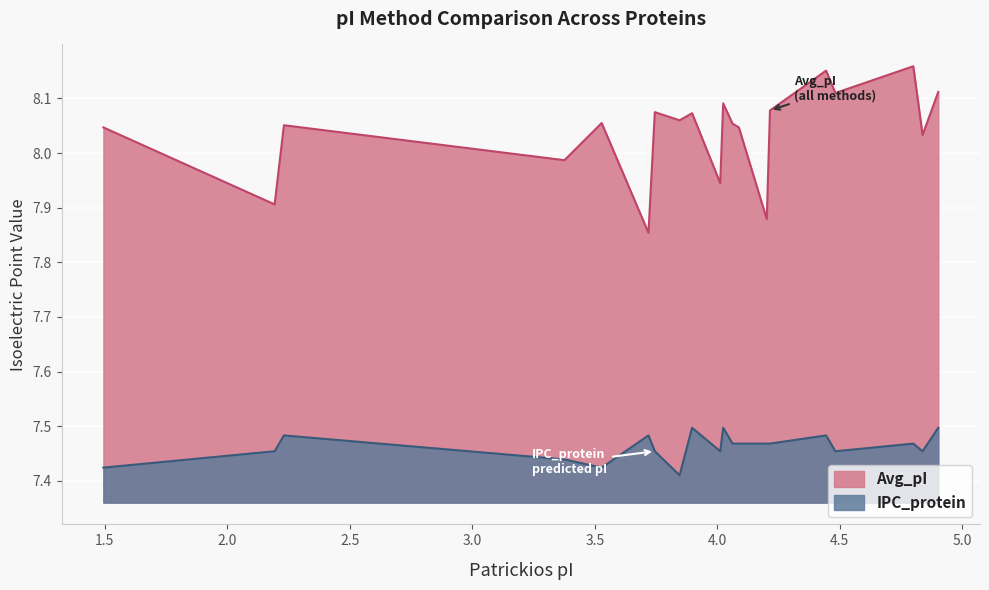

What is the smallest value displayed?

7.4